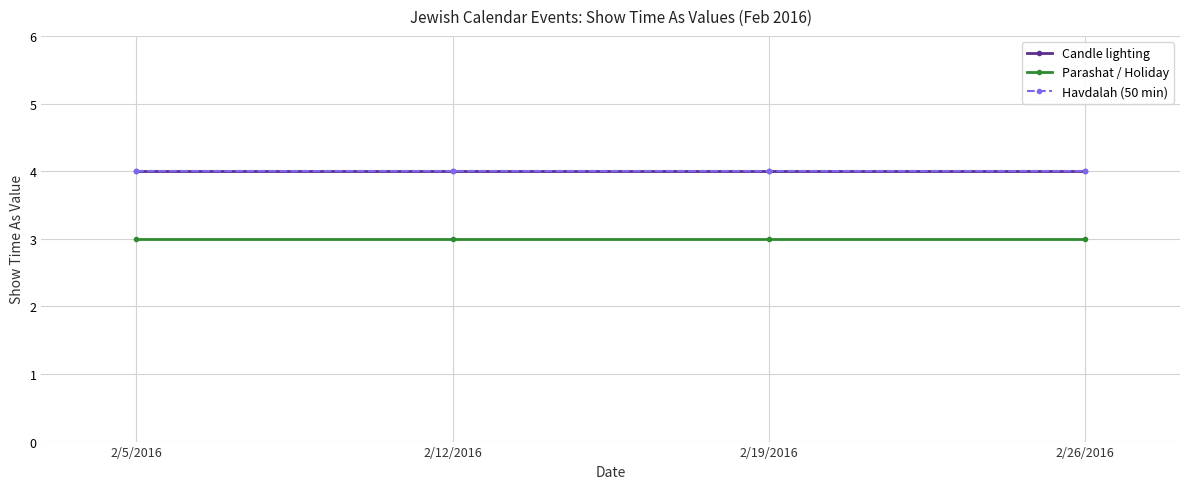

What is the maximum value shown in the chart?

4